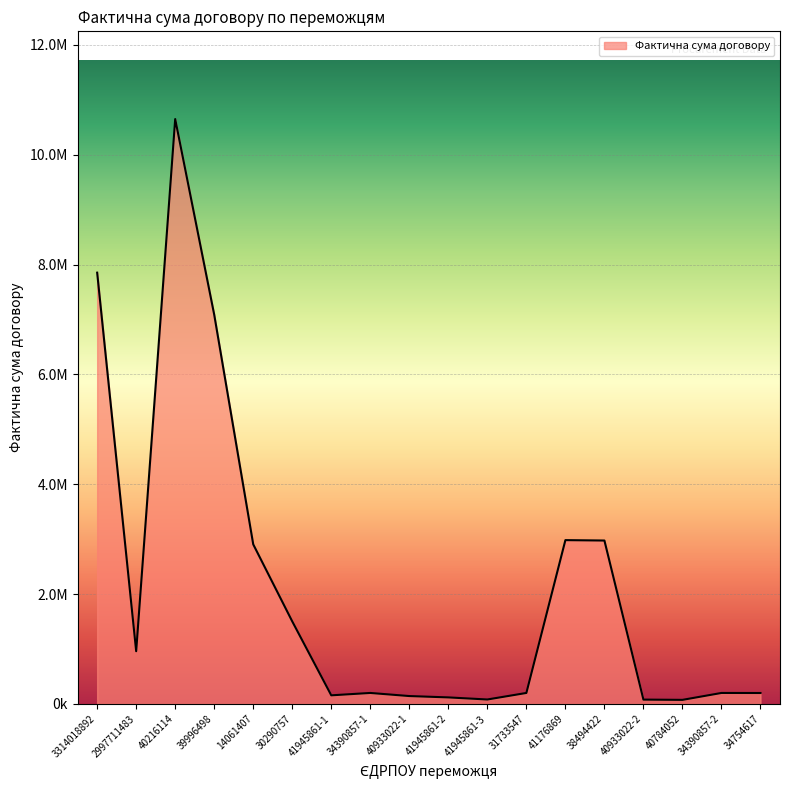

List the labels in order of value, smallest first.

40784052, 40933022-2, 41945861-3, 41945861-2, 40933022-1, 41945861-1, 34754617, 31733547, 34390857-1, 34390857-2, 2997711483, 30290757, 14061407, 38494422, 41176869, 39996498, 3314018892, 40216114